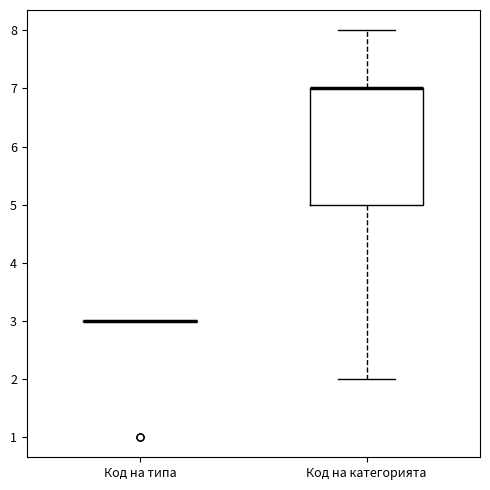

Reading left to right, transcribe this box plot: for each box, give where its median line is, the range the box spans, and where its two whiskers end, as read against the y-axis. The values are not printed on the chart, so give them approximately, as read against the axis.

Код на типа: box collapsed to a line at 3, whiskers 3 to 3
Код на категорията: median 7 (drawn on the box's upper edge), box 5 to 7, whiskers 2 to 8